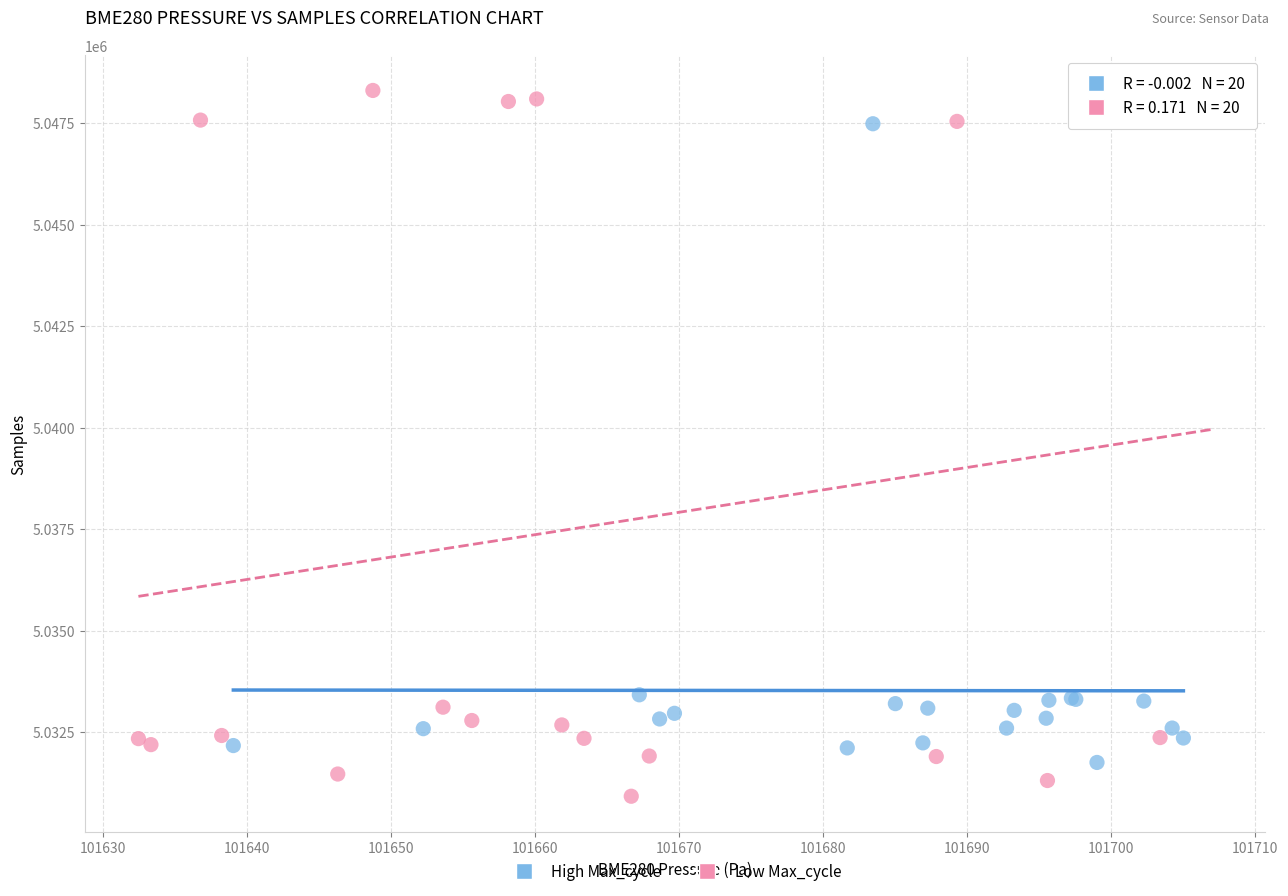

Which series has the widest spread of Y values?

Low Max_cycle